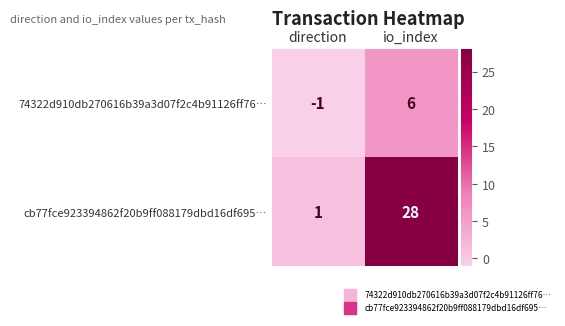

Rank the series by their maximum value, from highest to lowest.

cb77fce923394862f20b9ff088179dbd16df695…, 74322d910db270616b39a3d07f2c4b91126ff76…